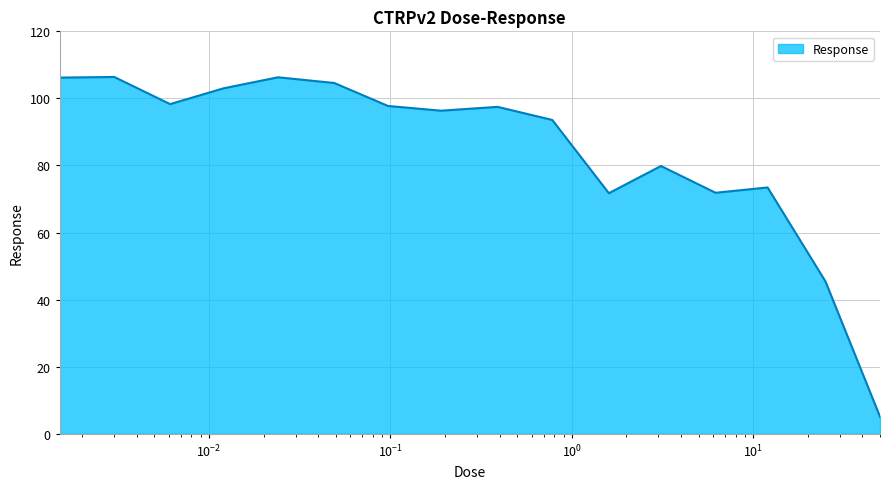

What is the greatest value displayed?

106.4